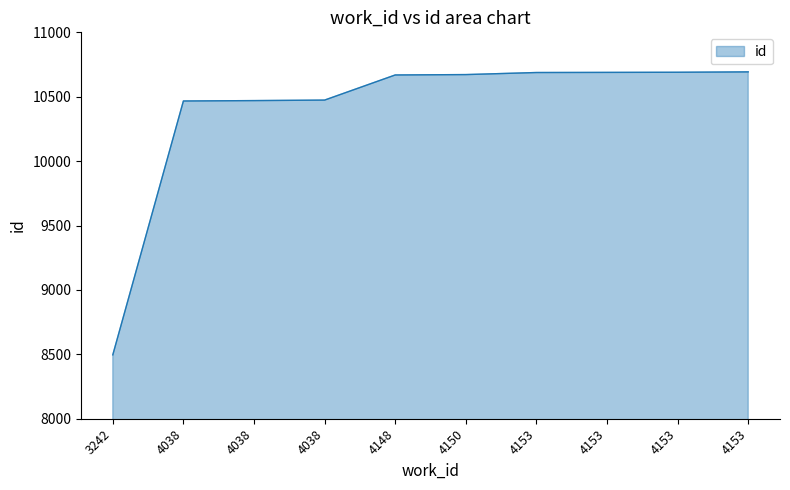

List the labels in order of value, smallest first.

3242, 4038, 4038, 4038, 4148, 4150, 4153, 4153, 4153, 4153